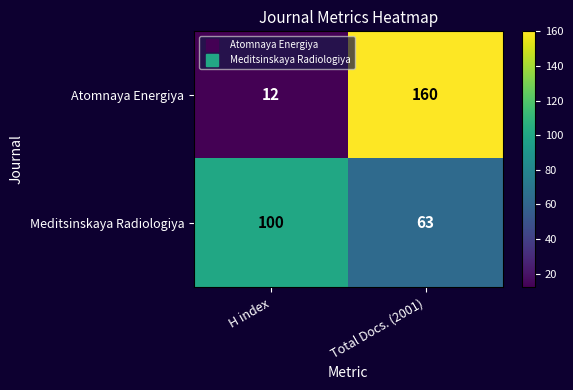

What is the sum of the Atomnaya Energiya values at H index and Total Docs. (2001)?

172